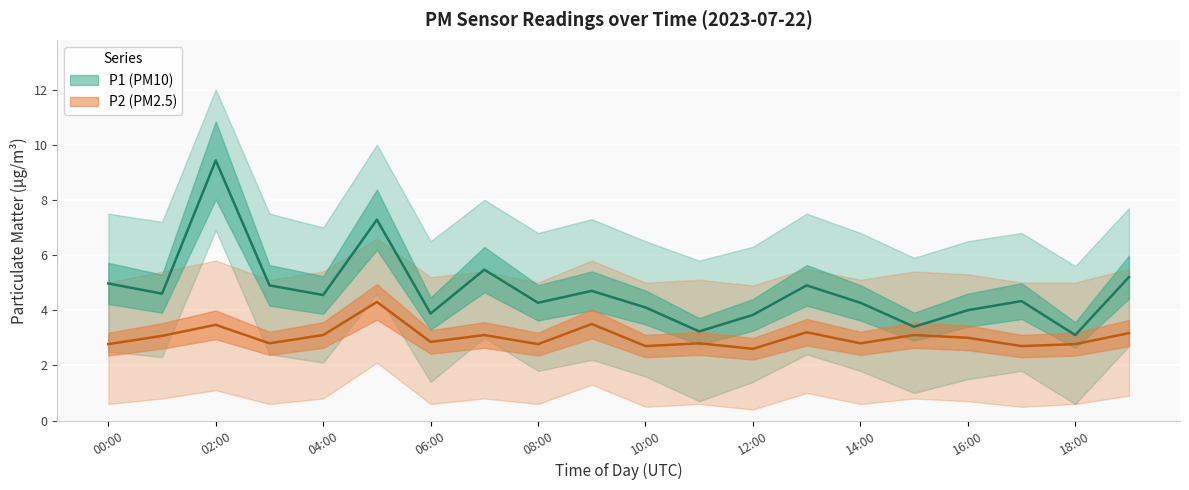

What is the maximum value for P2?

4.3